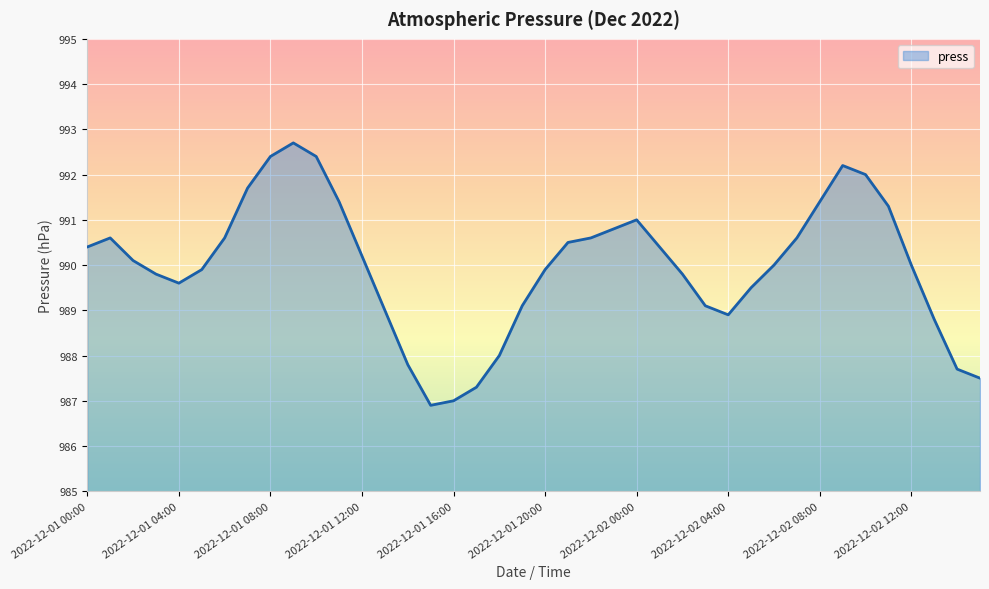

What is the difference between the maximum and minimum values?

5.8